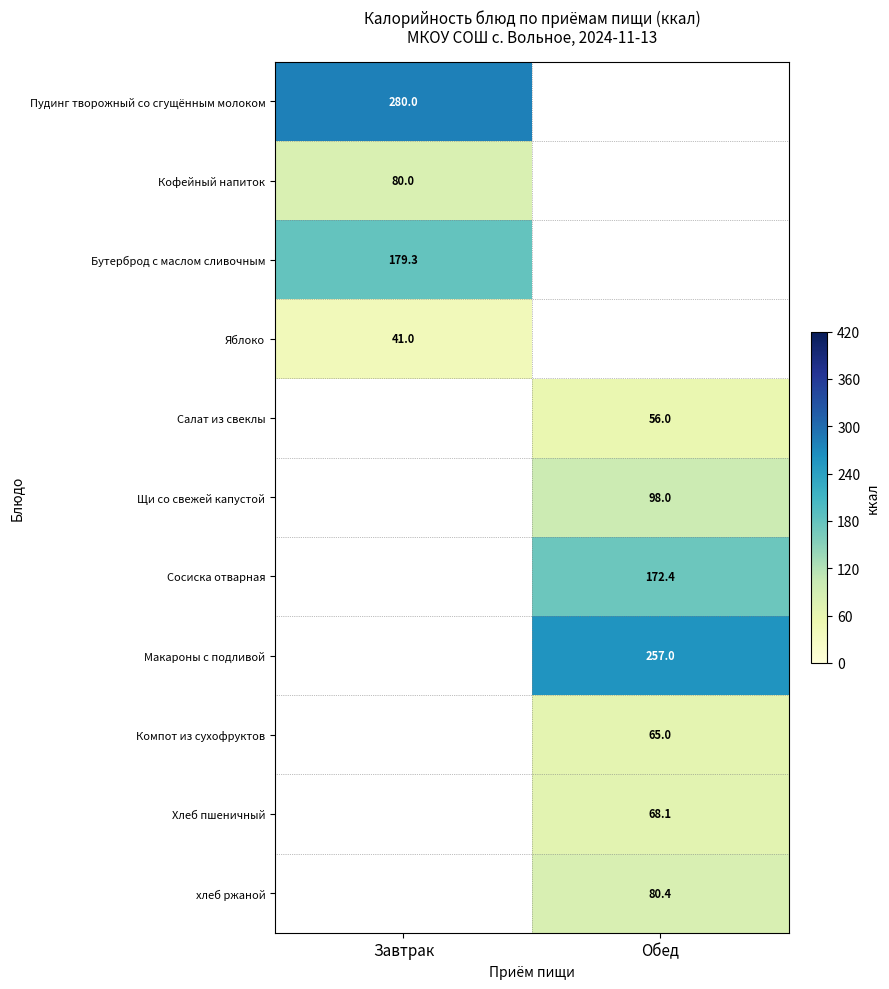

True or false: Макароны с подливой has a value of 128.8 at Обед.

False